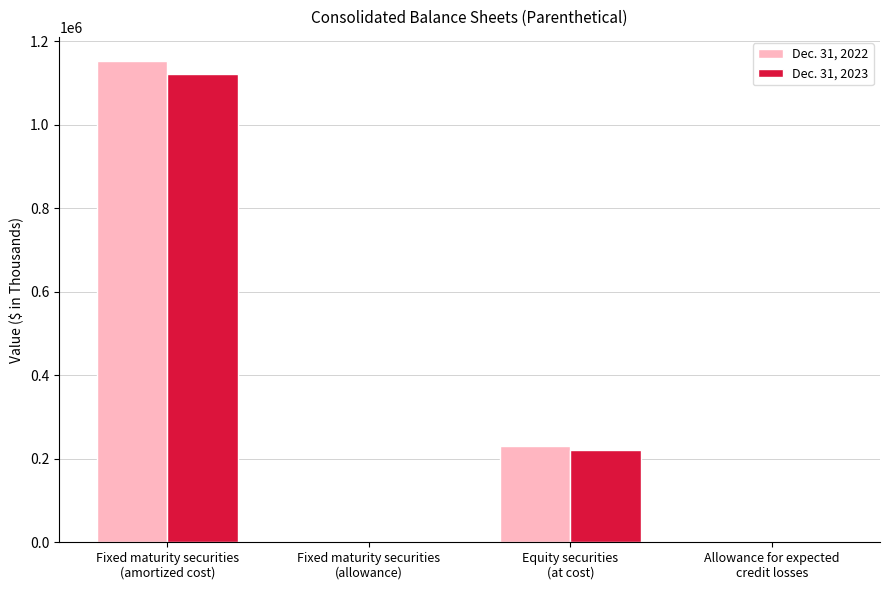

What is the spread (max minus min) of values at Fixed maturity securities
(allowance)?

530